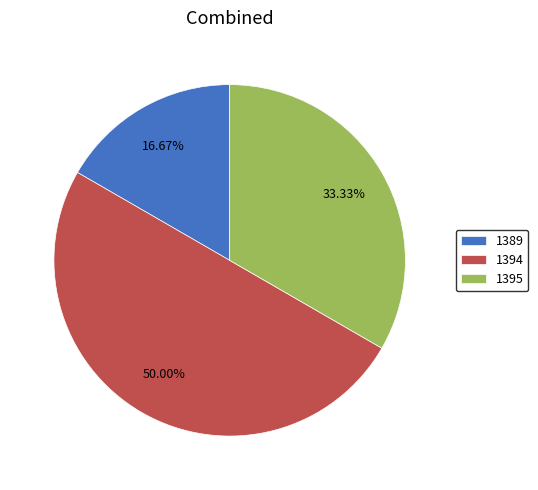

What is the ratio of the value at 1394 to the value at 1389?

3.0